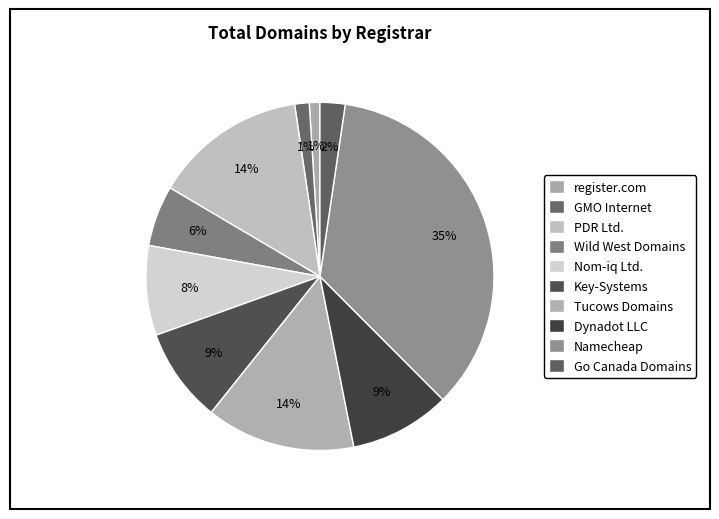

What percentage is NOT represented by Namecheap?

64.8%